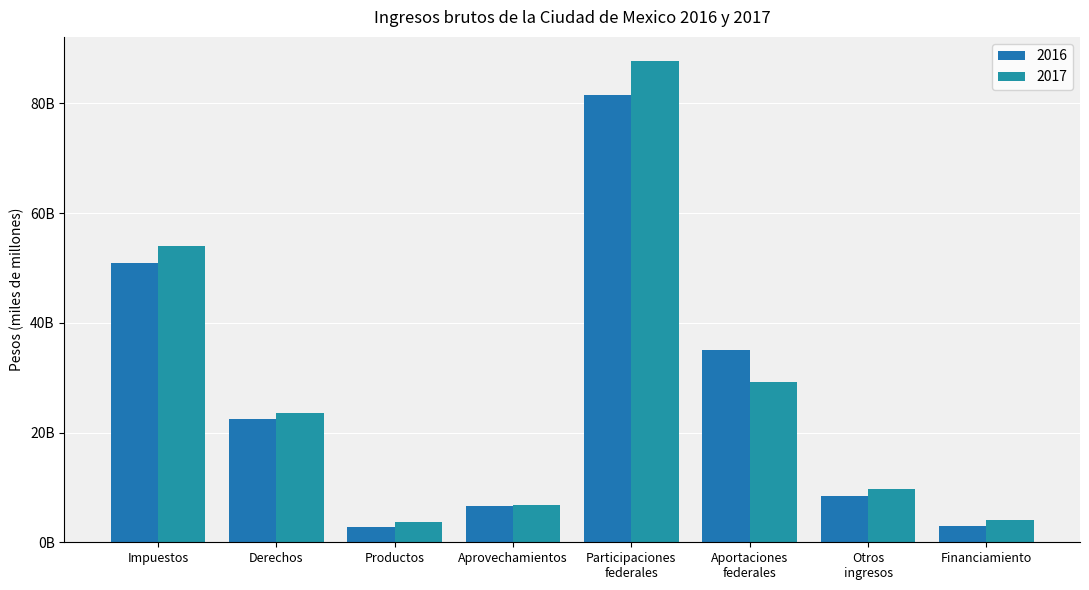

At which label does 2016 reach its peak?

Participaciones
federales